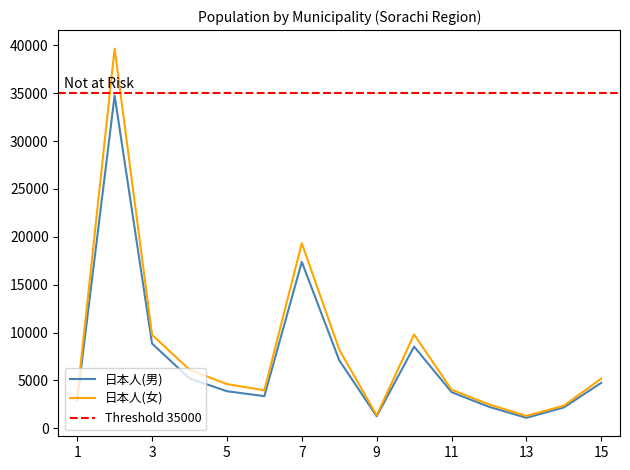

What is the lowest value of the 日本人(女) series?

1294